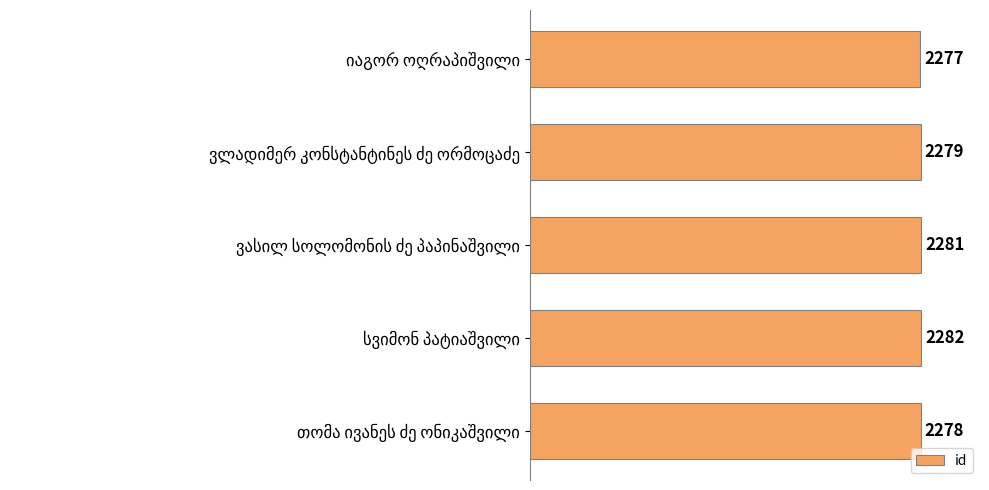

What is the difference between the maximum and minimum values?

5